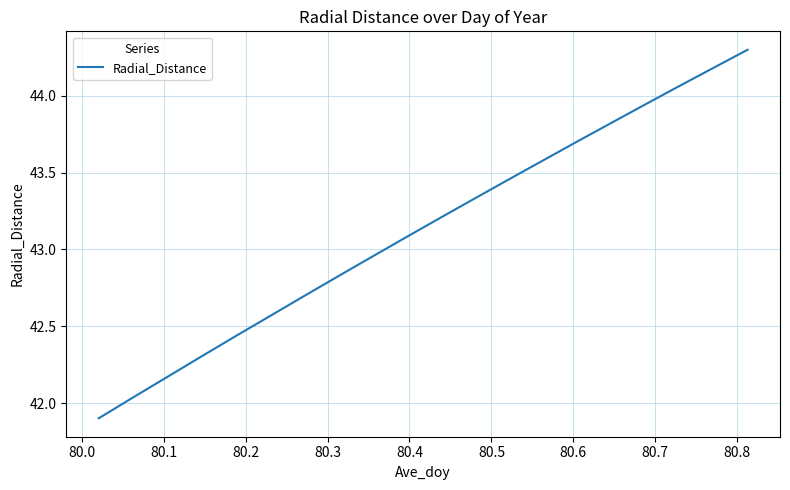

What is the difference between the maximum and minimum values?

2.4